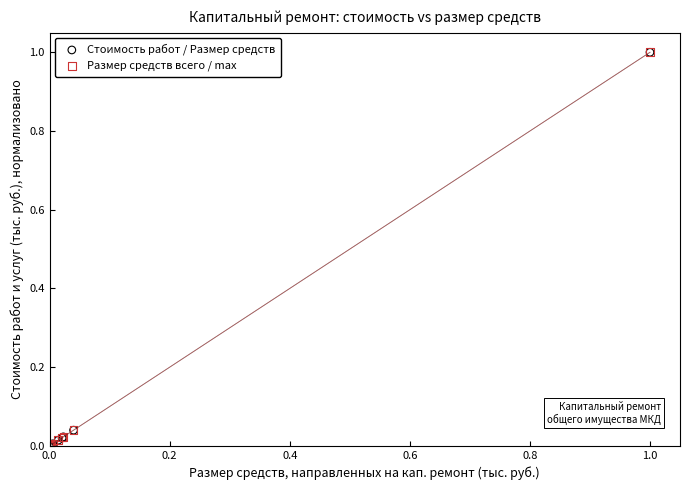

What are all the series names shown in the legend?

Стоимость работ / Размер средств, Размер средств всего / max